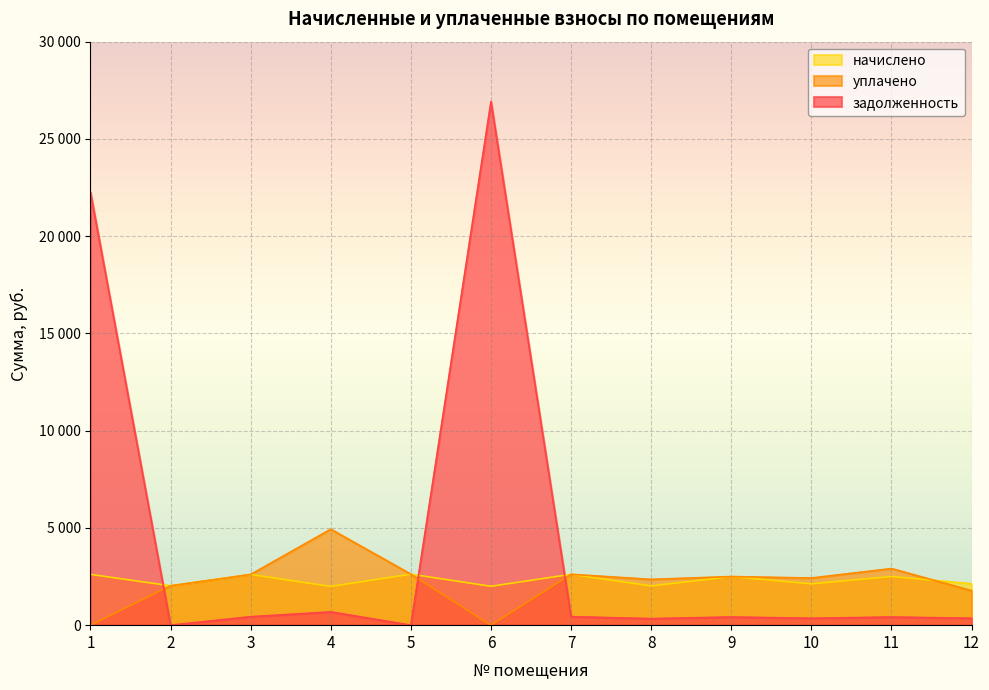

At 2, list the series in order from largest to smallest.

начислено, уплачено, задолженность